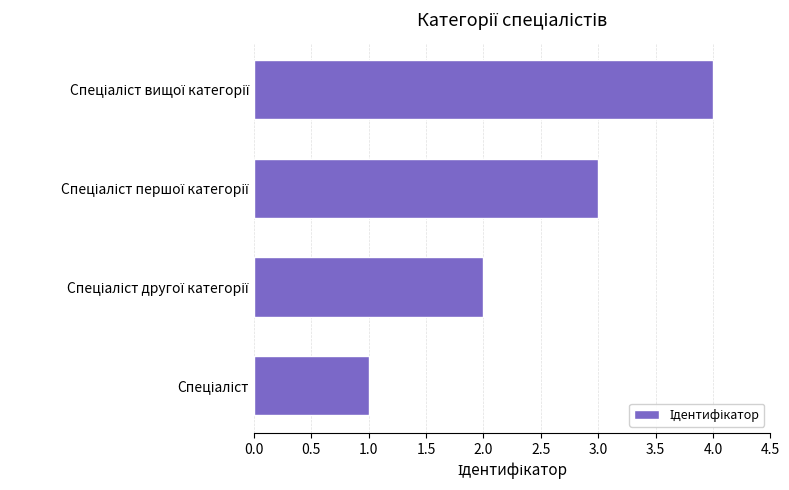

What is the sum of all values?

10